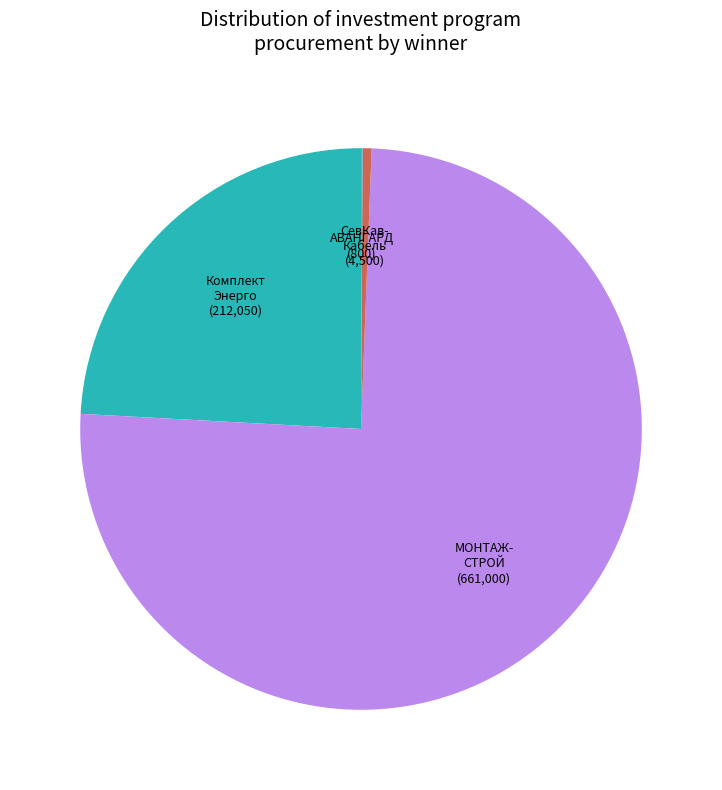

Which slice is the largest?

МОНТАЖ- СТРОЙ